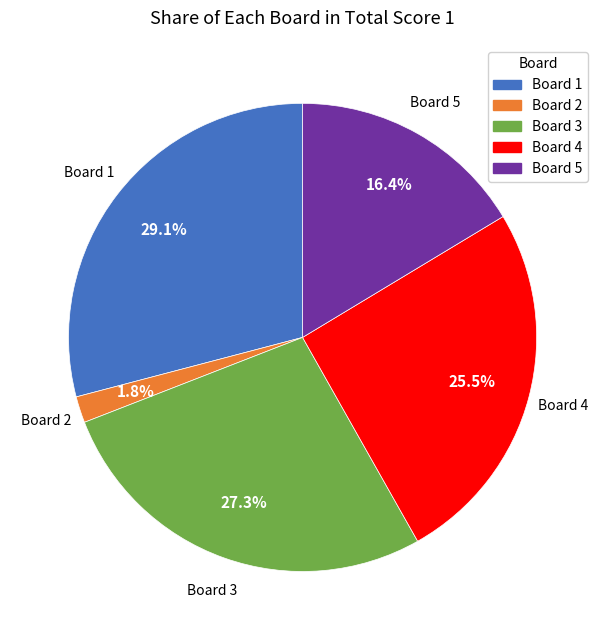

To the nearest percent, what is the difference between the largest and smallest slice percentages?

27%